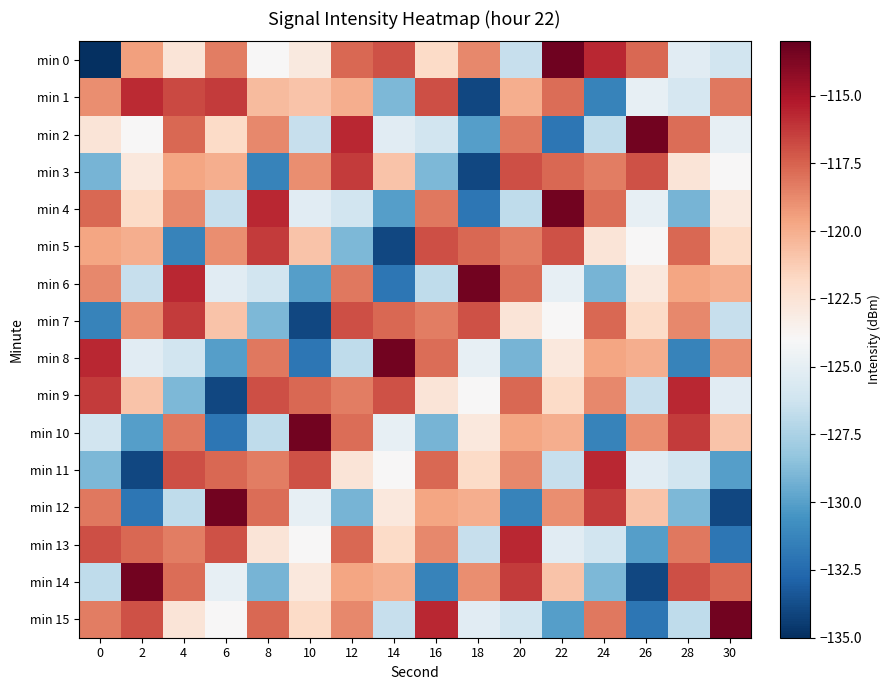

What is the total value across all series at 22?

-1946.5